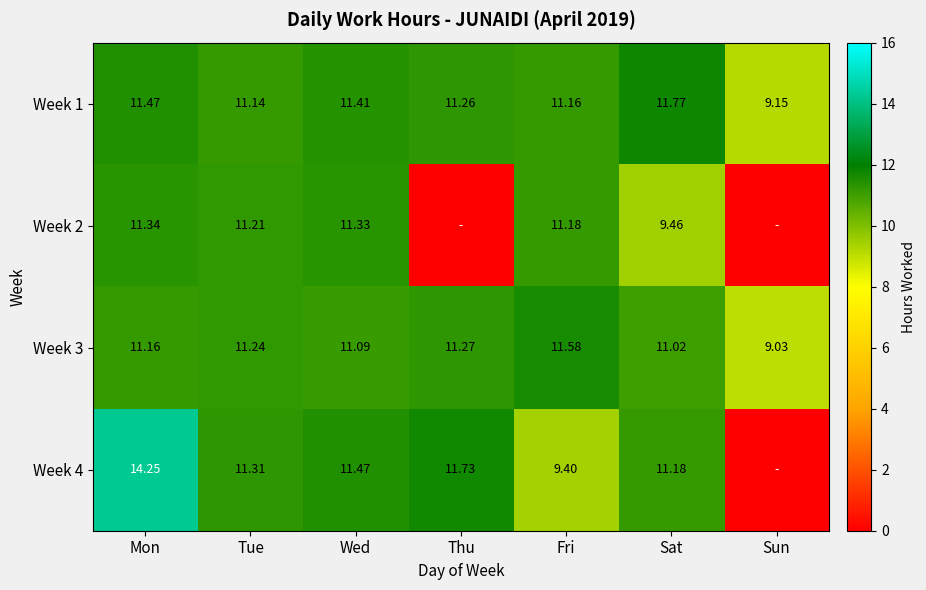

How many categories are shown in the chart?

7